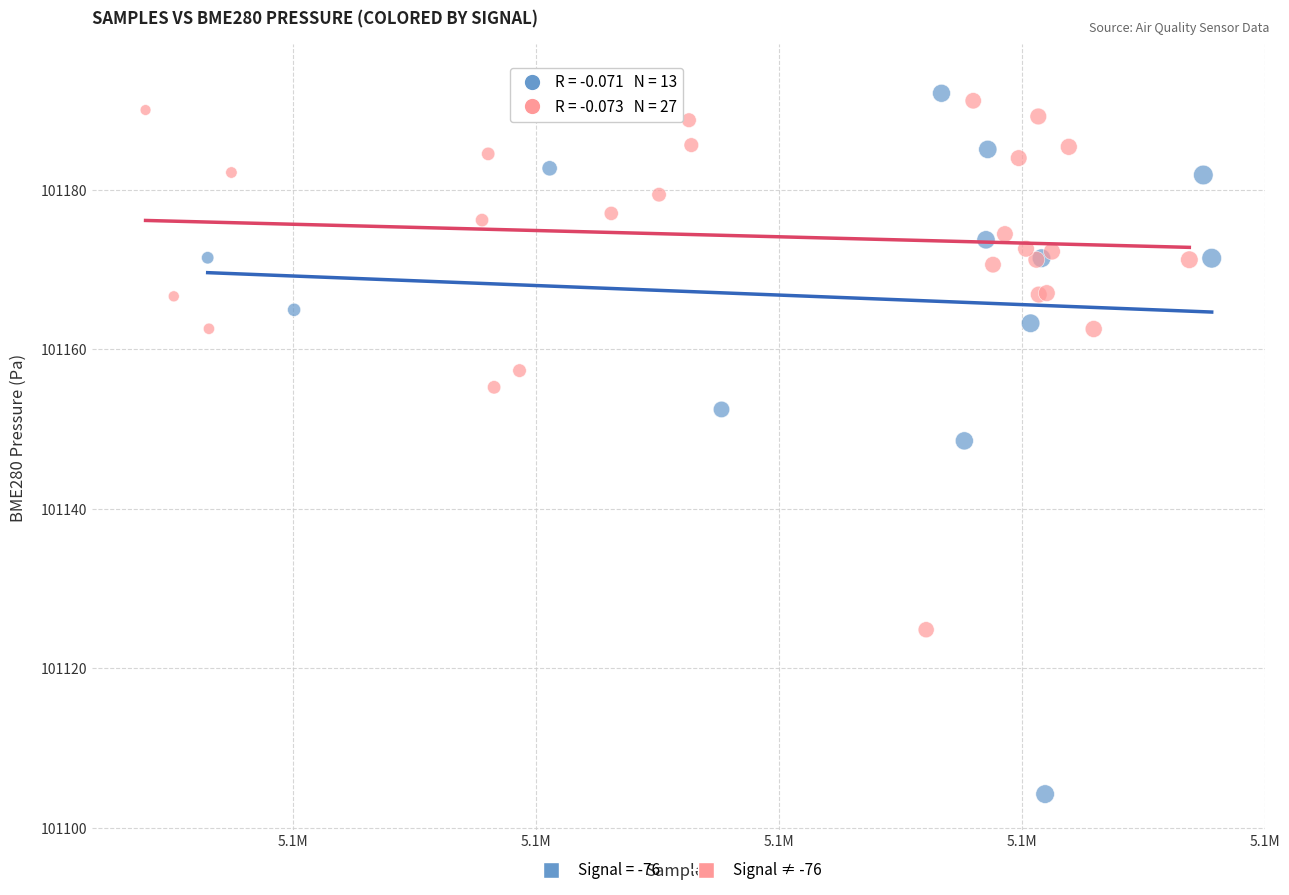

Which series has the largest Y range (max minus min)?

Signal = -76